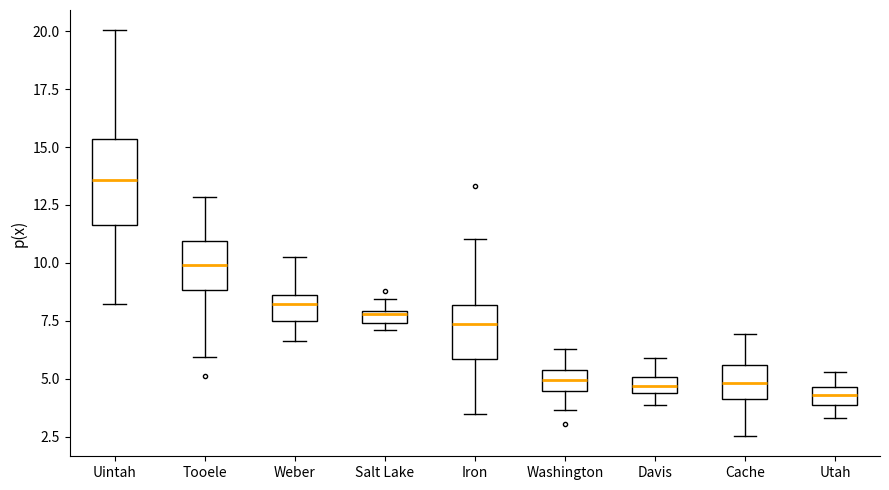

Which box has the highest median line?

Uintah